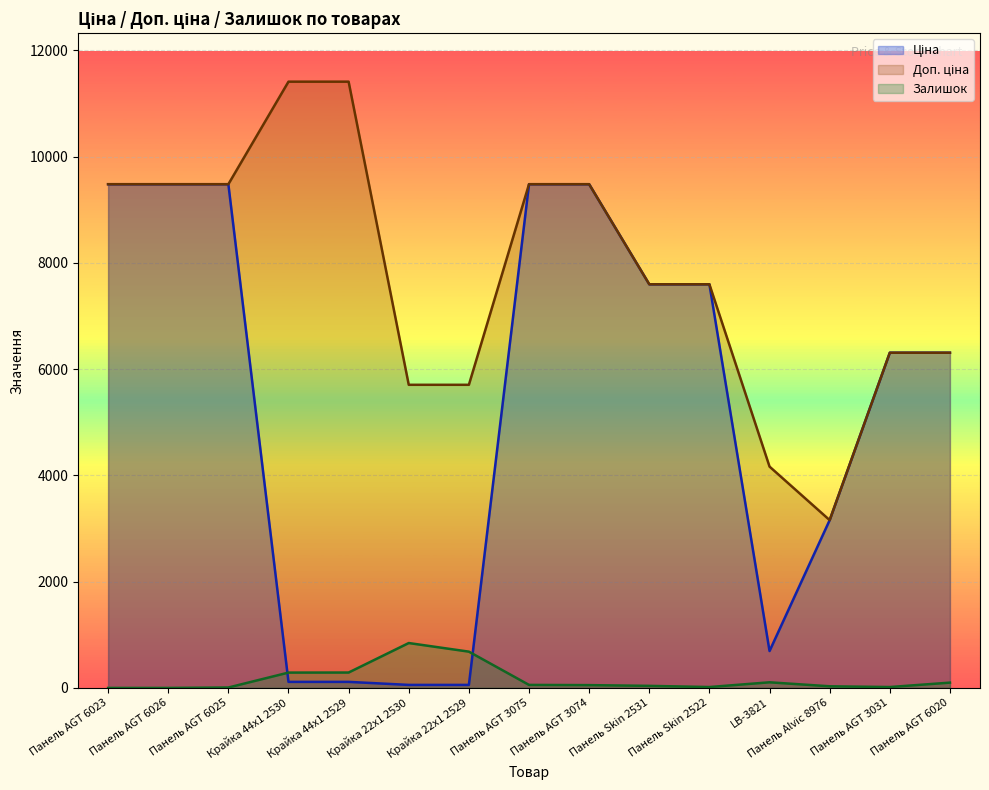

True or false: Залишок and Доп. ціна cross at least once.

False